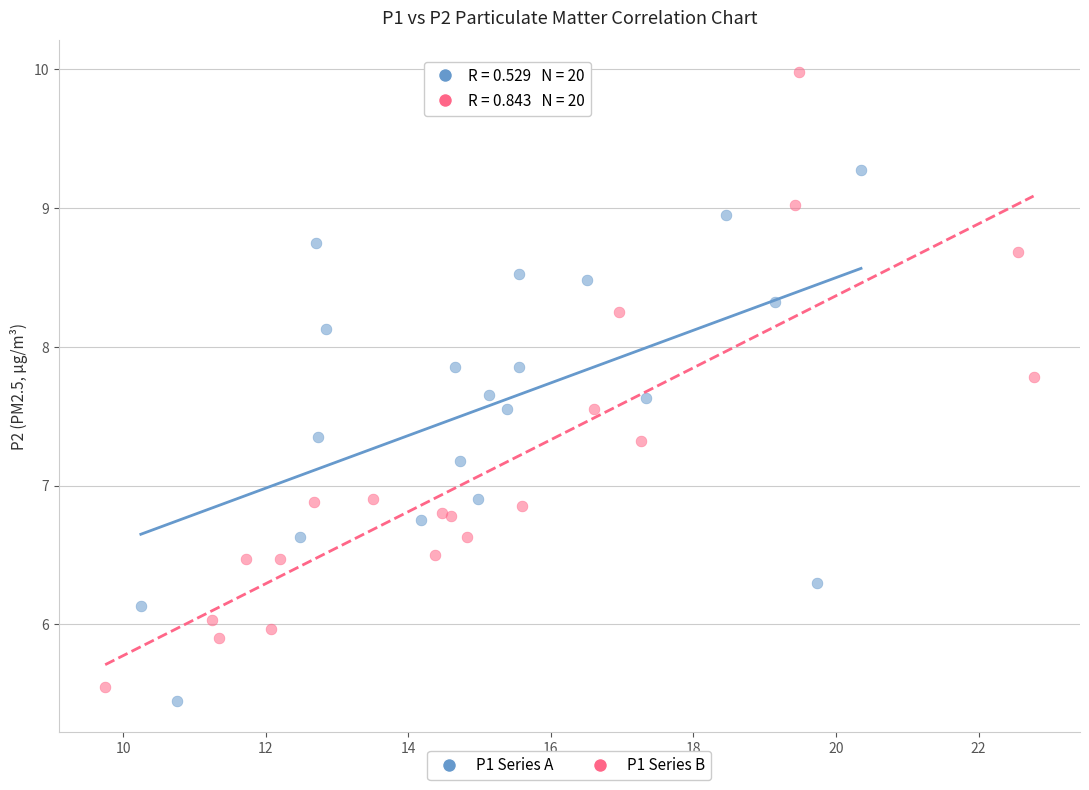

What are all the series names shown in the legend?

P1 Series A, P1 Series B